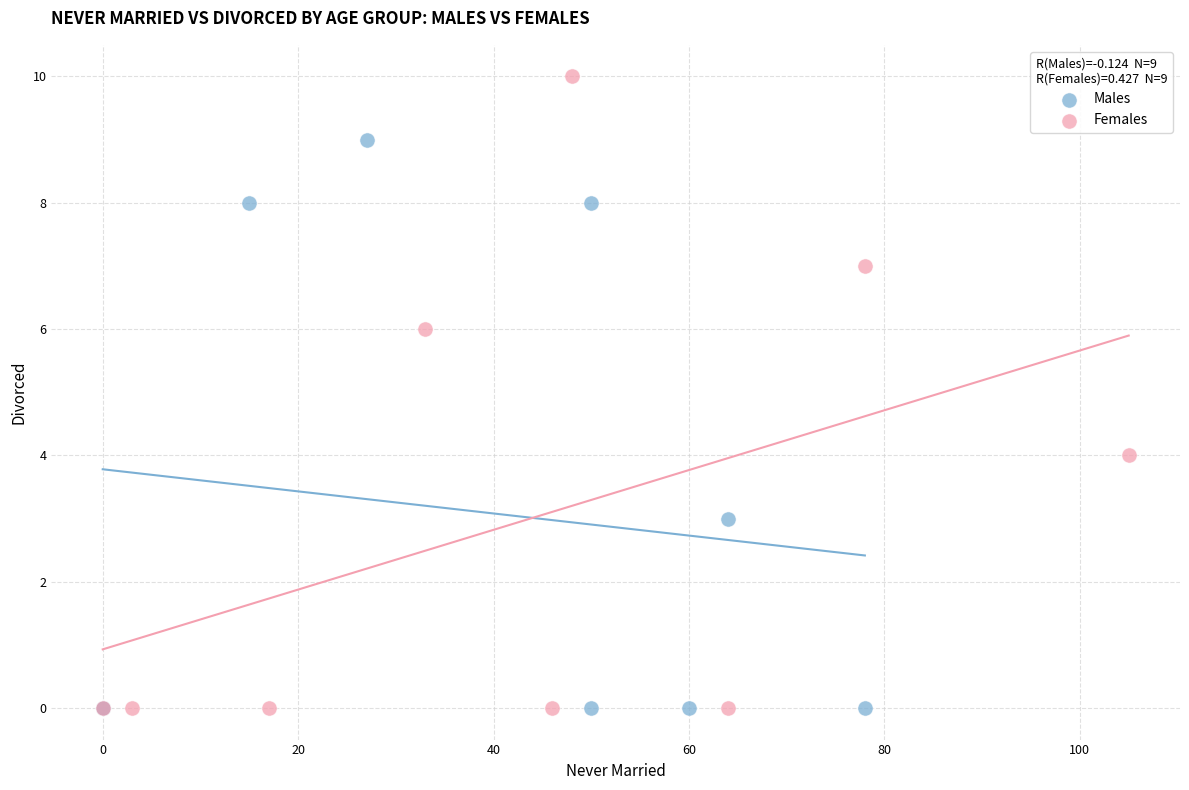

Which series reaches the maximum Y coordinate?

Females